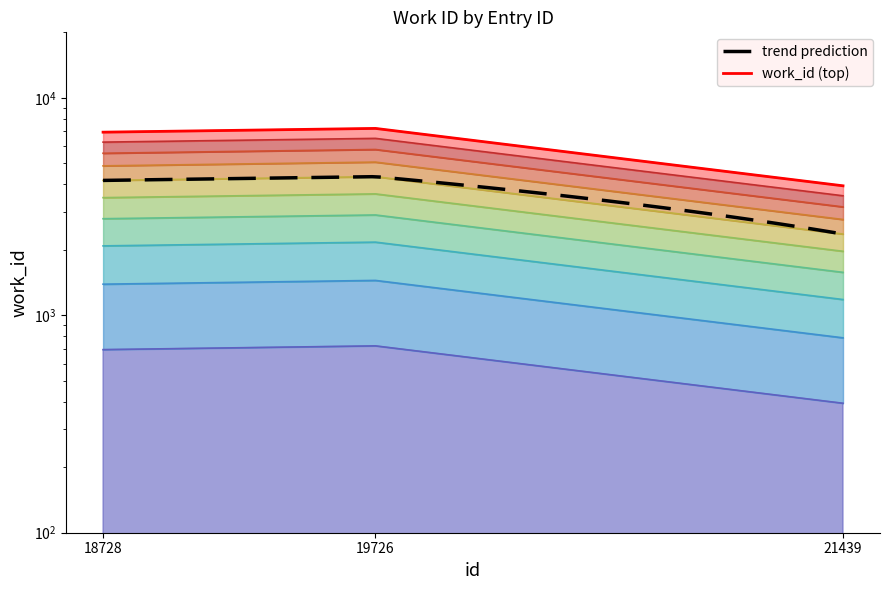

Is it true that the value at 21439 is 134.5?

False